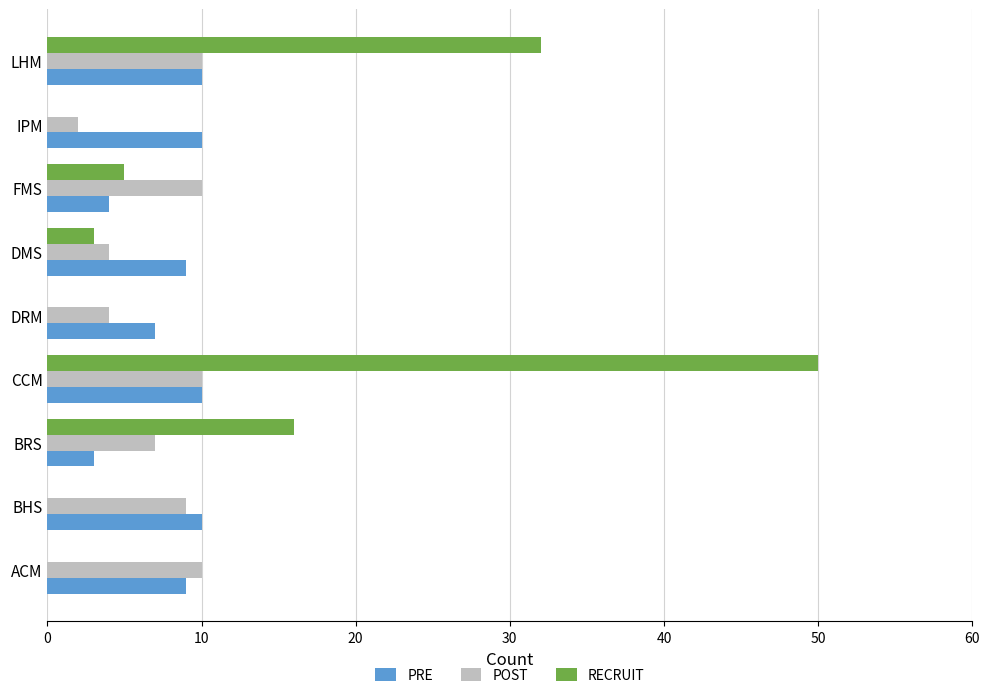

The value of PRE at IPM is 10. True or false?

True